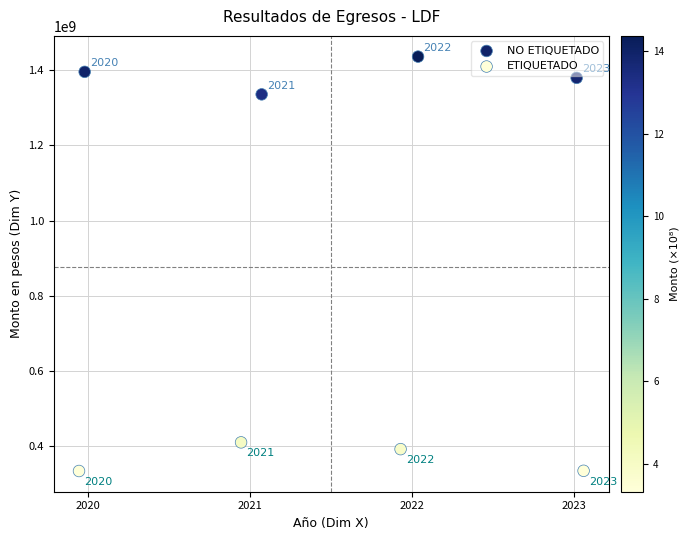

Which series reaches the minimum Y coordinate?

ETIQUETADO